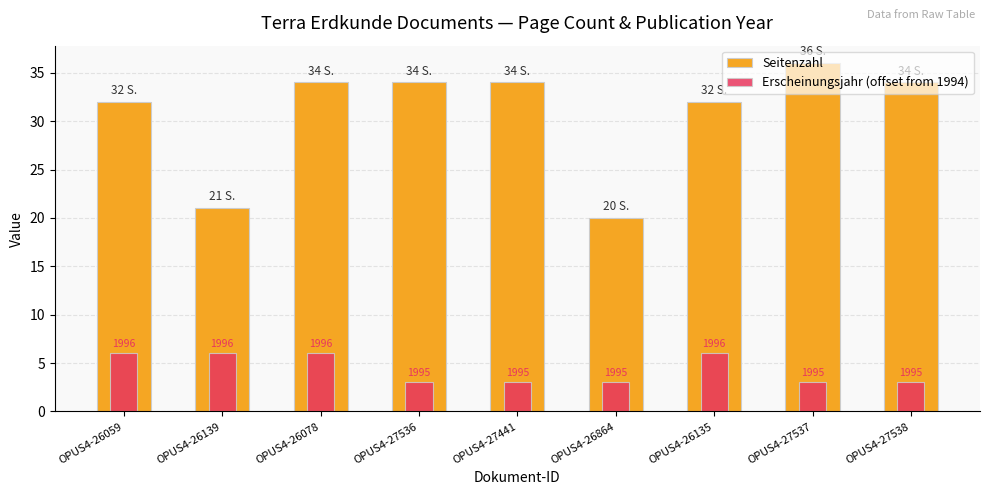

Count the number of categories in the chart.

9